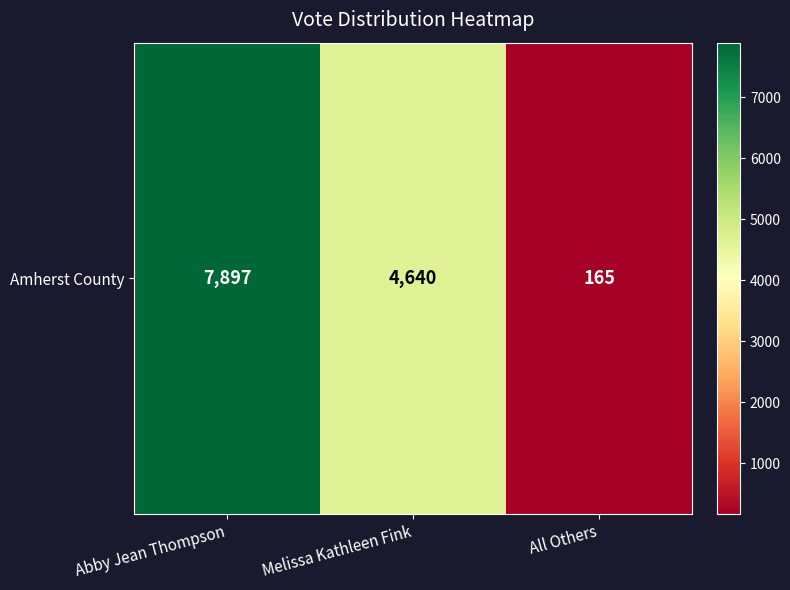

The chart shows a value of 4640 at Melissa Kathleen Fink. True or false?

True